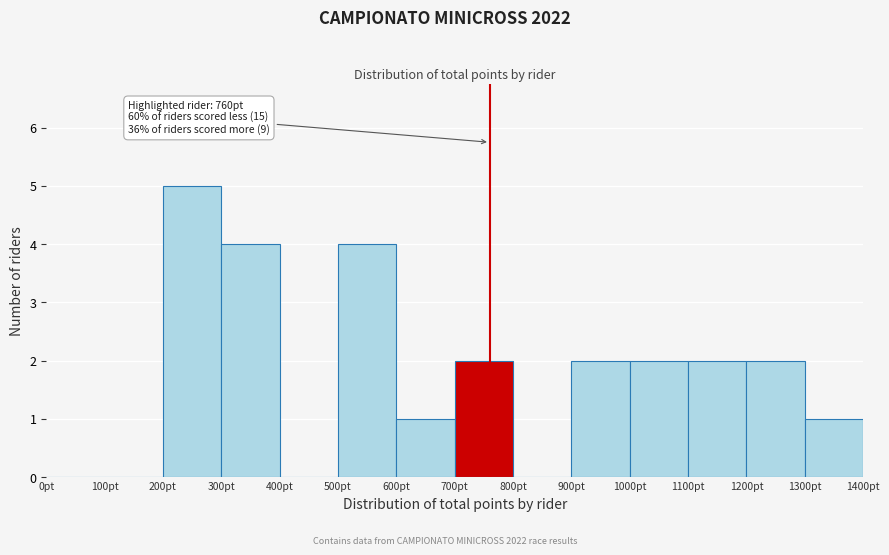

Which range on the x-axis has the tallest bar?

200 to 300